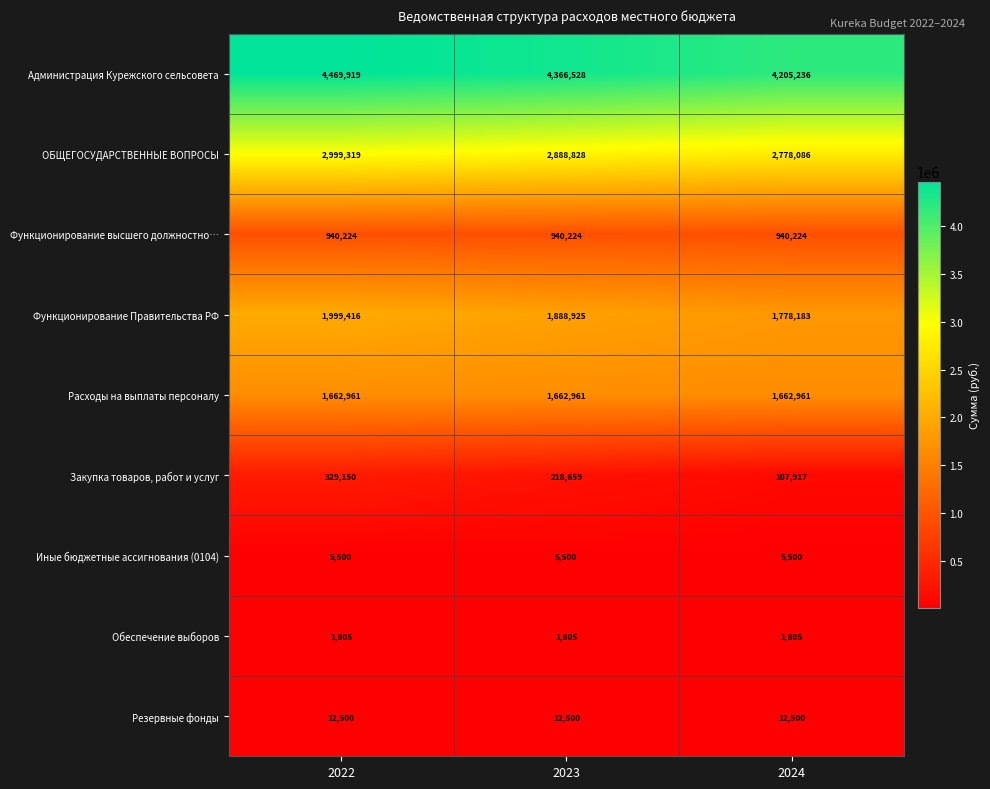

Count the number of categories in the chart.

3